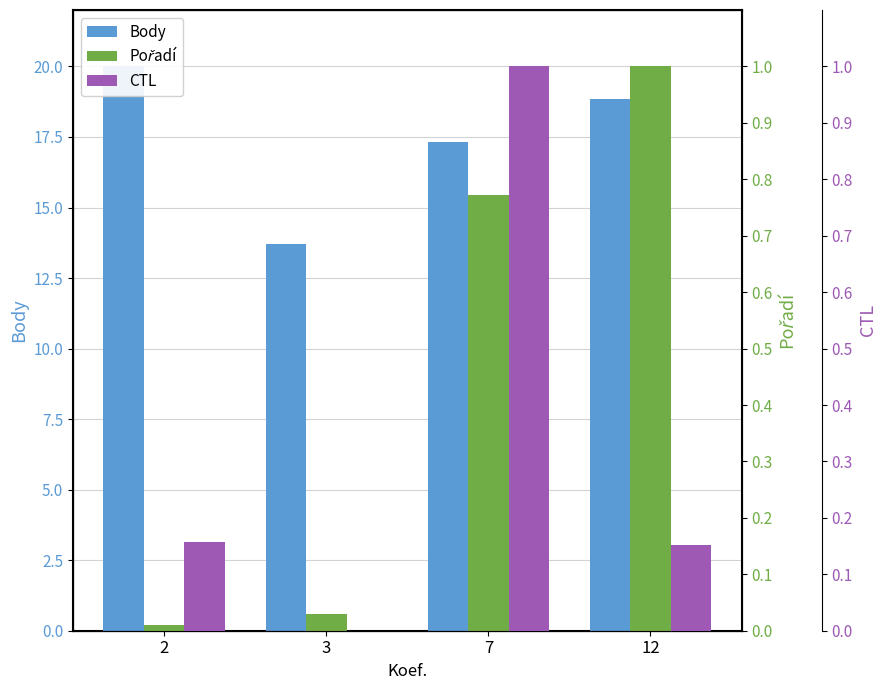

Reading left to right, transcribe all the data shown in this chart.

Body: 2=20.0	3=13.7	7=17.3	12=18.9
Pořadí: 2=0.2	3=0.6	7=15.4	12=20.0
CTL: 2=0.2	3=0.0	7=1.0	12=0.2